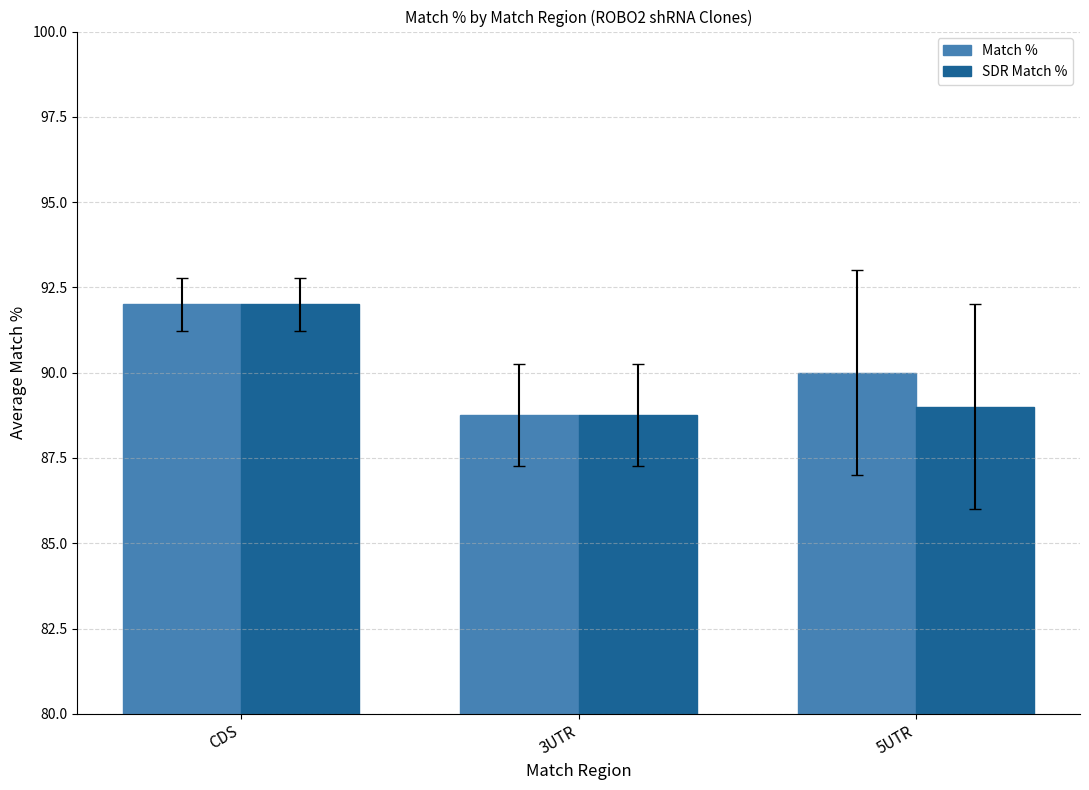

What is the total value across all series at CDS?

184.0